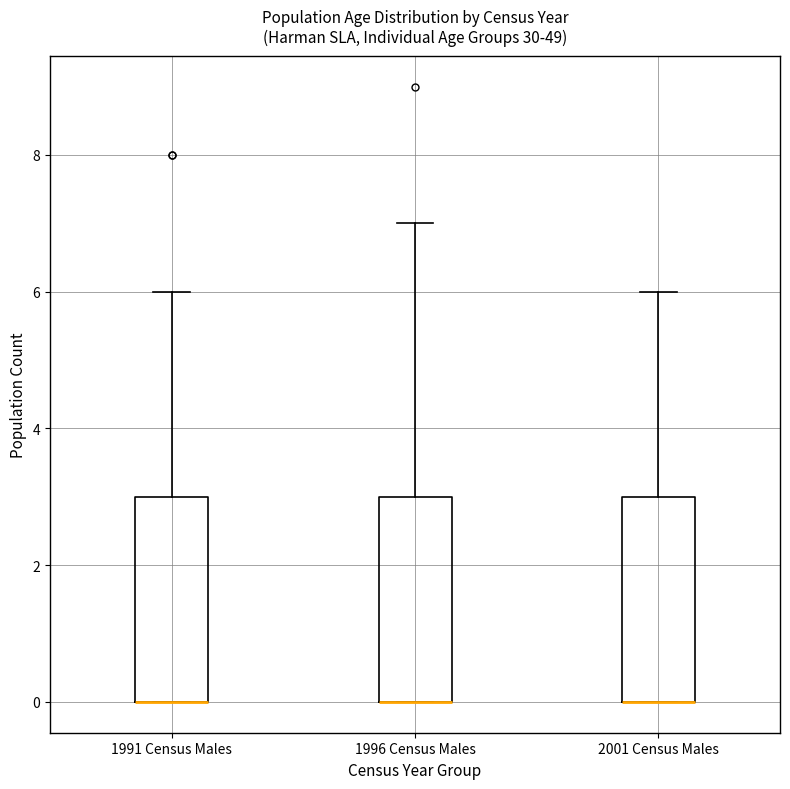

Reading left to right, transcribe this box plot: for each box, give where its median line is, the range the box spans, and where its two whiskers end, as read against the y-axis. The values are not printed on the chart, so give them approximately, as read against the axis.

1991 Census Males: median 0 (drawn on the box's lower edge), box 0 to 3, whiskers 0 to 6
1996 Census Males: median 0 (drawn on the box's lower edge), box 0 to 3, whiskers 0 to 7
2001 Census Males: median 0 (drawn on the box's lower edge), box 0 to 3, whiskers 0 to 6